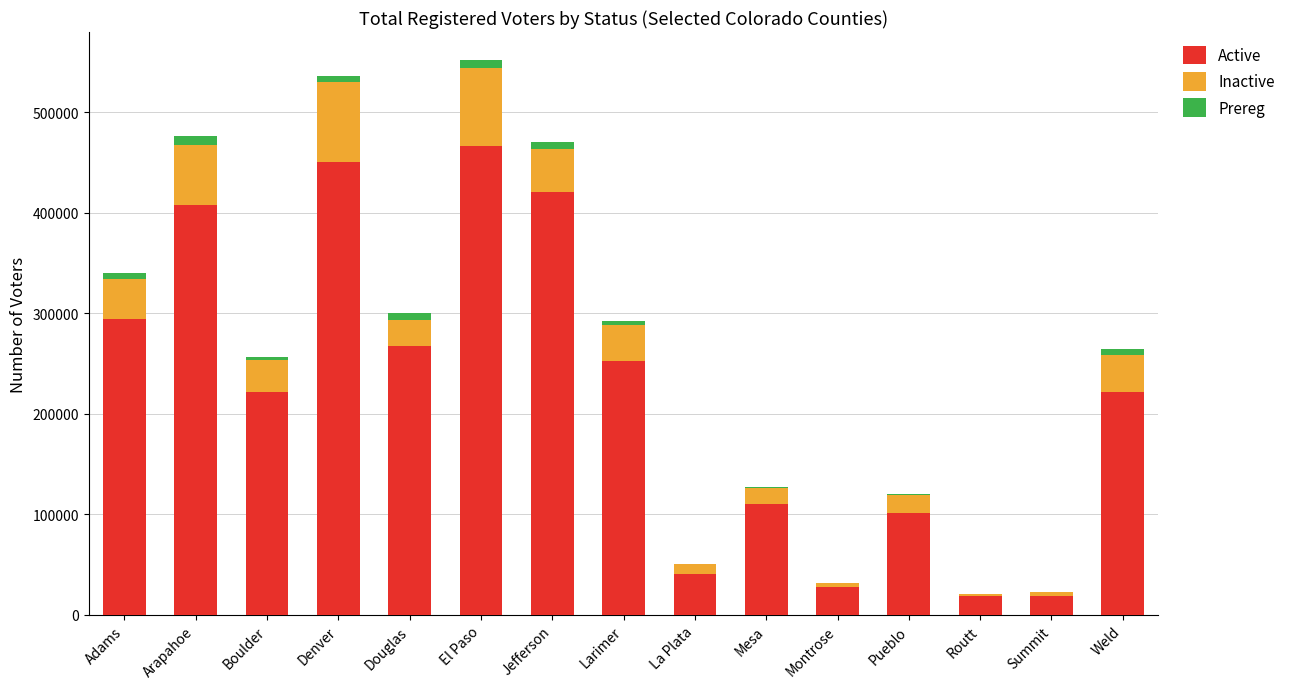

Which category has the highest value in the Active series?

El Paso